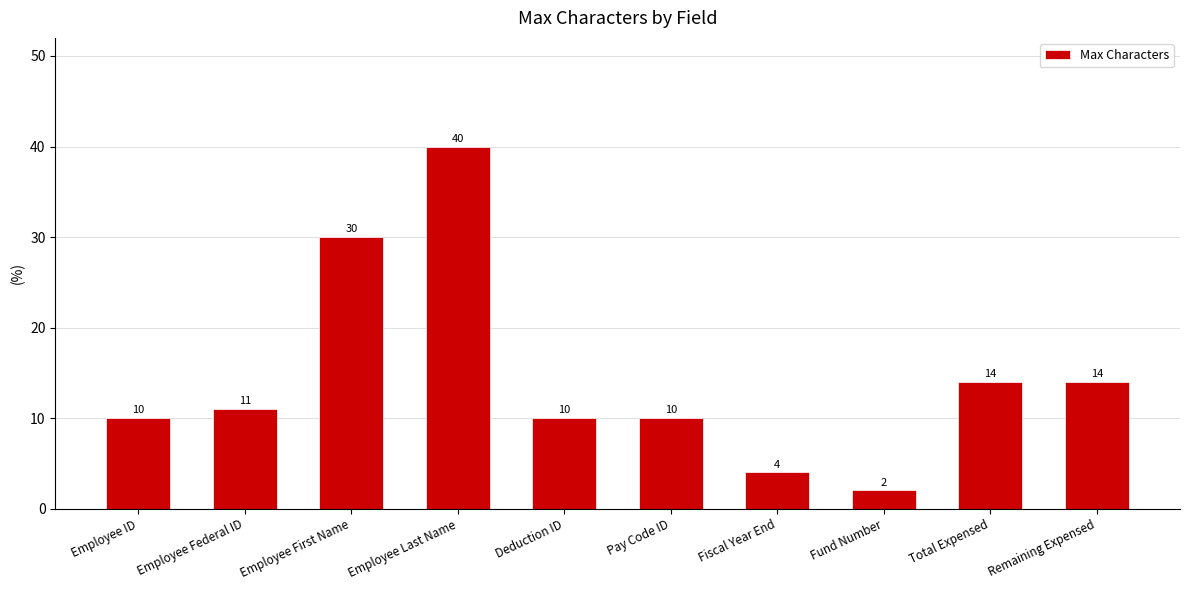

What is the approximate value at Remaining Expensed?

14